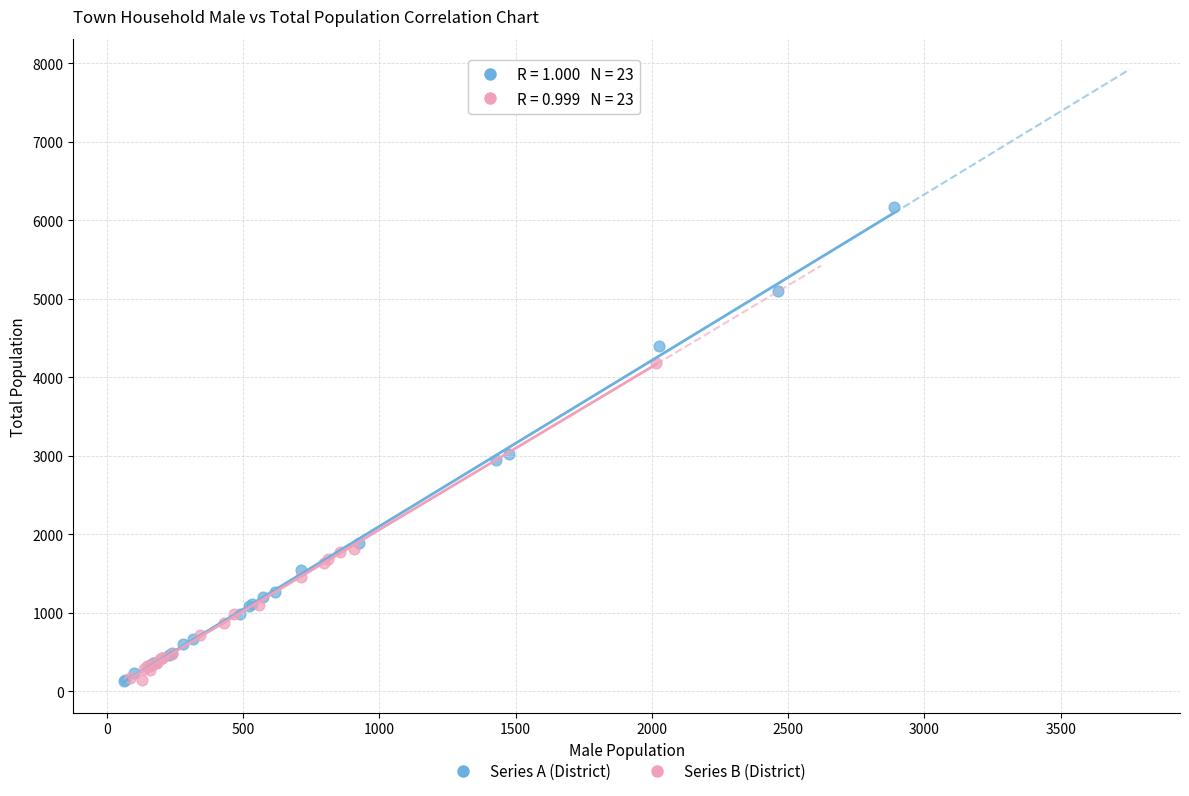

Which series reaches the maximum Y coordinate?

Series A (District)